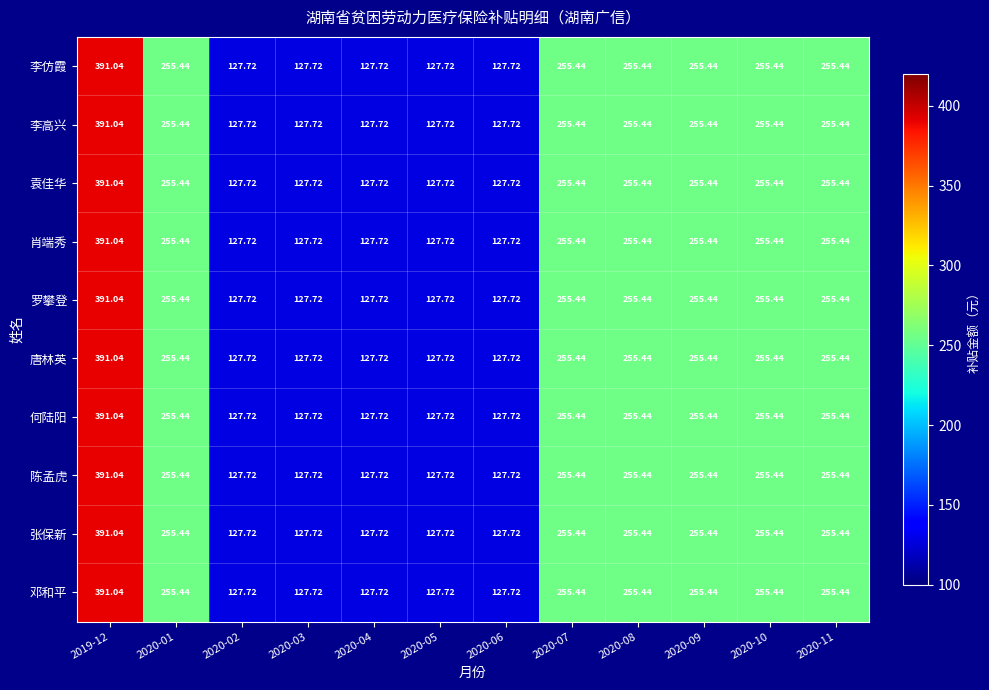

What is the total value across all series at 2020-03?

1277.2